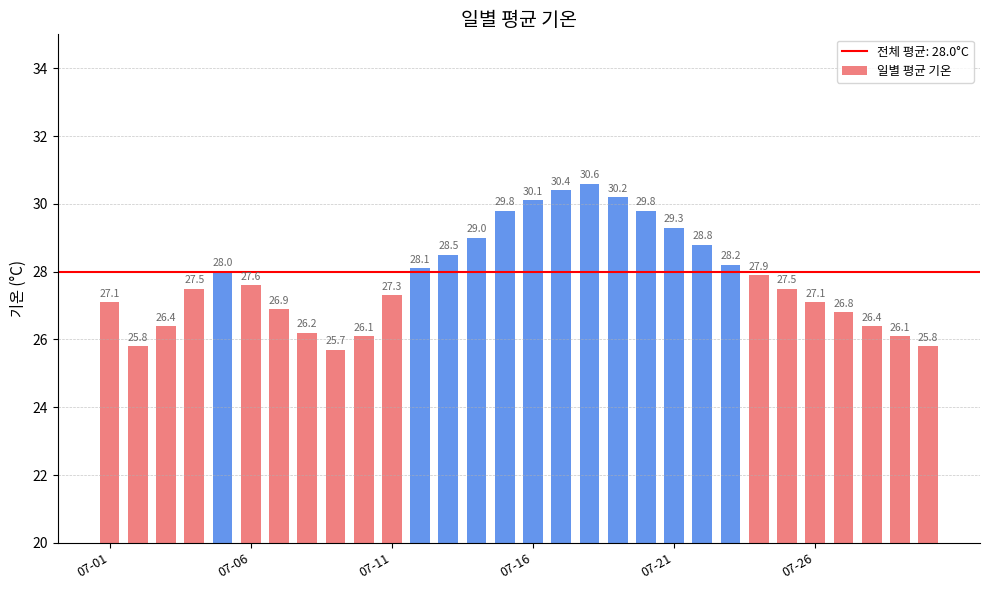

What is the average value?

27.8